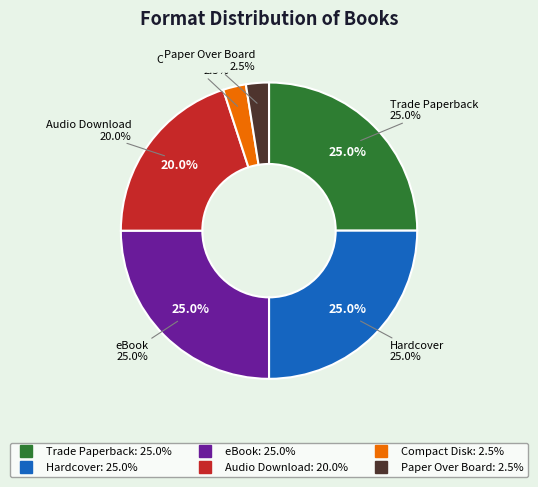

What is the total percentage of eBook and Trade Paperback?

50.0%